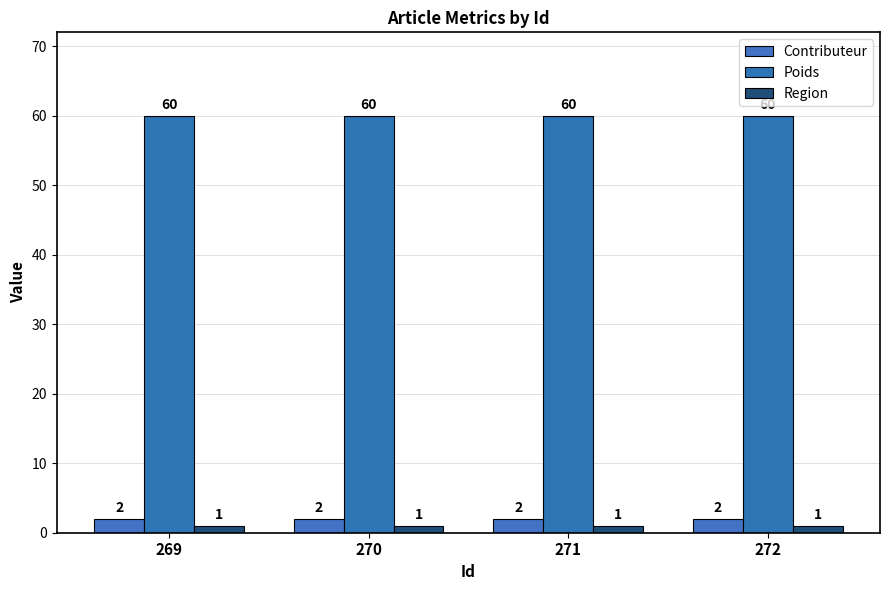

True or false: Contributeur has a value of 1 at 272.

False